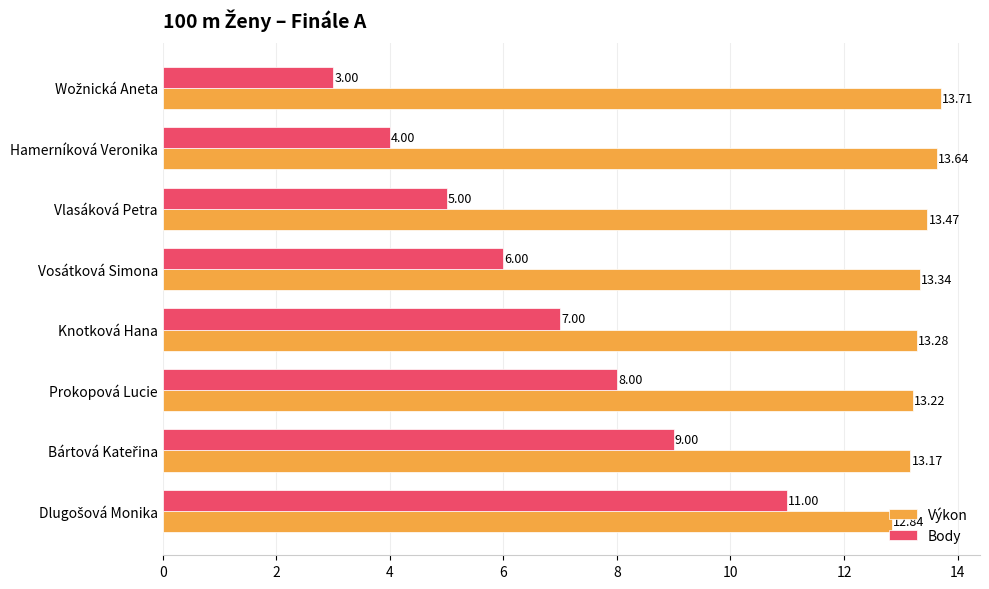

How many data points in Výkon are less than 13?

1